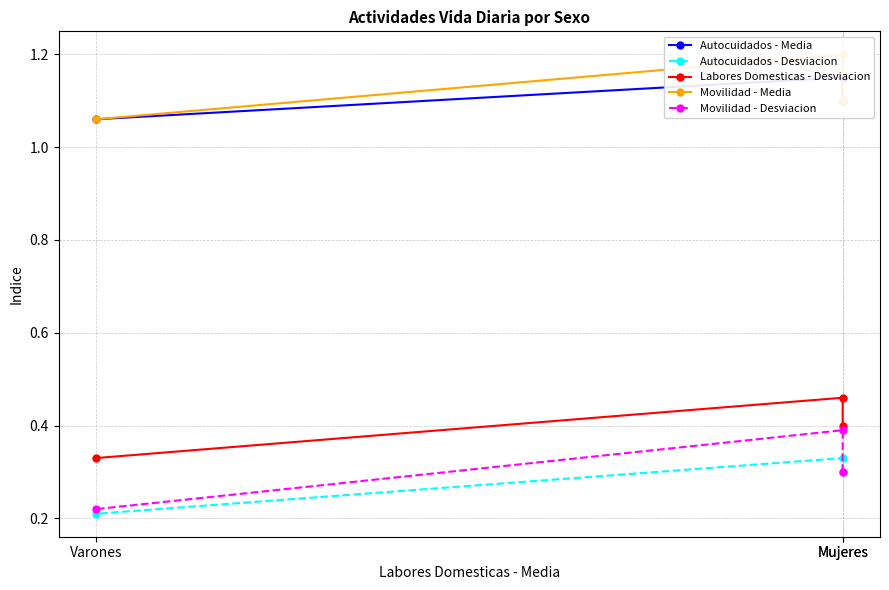

Is the value of Movilidad - Desviacion at Mujeres greater than the value of Autocuidados - Media at Mujeres?

No